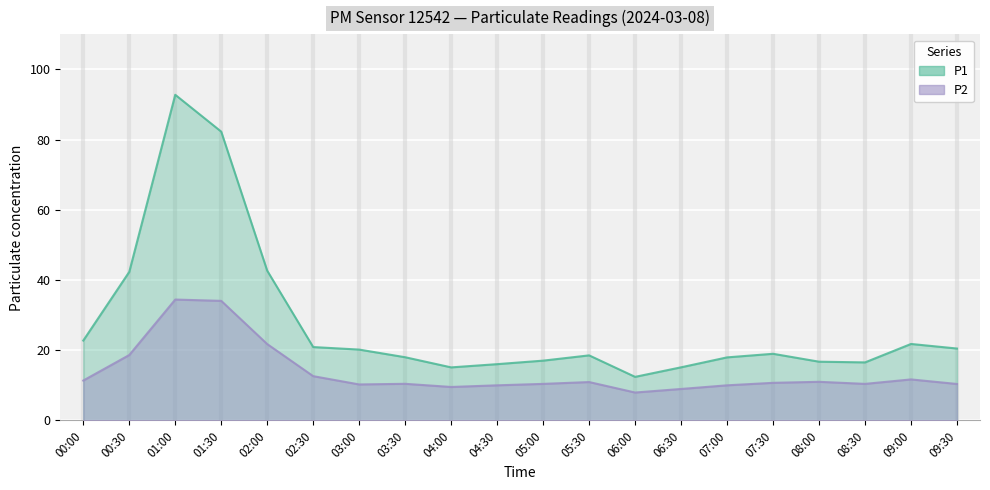

How many lines are shown in the chart?

2